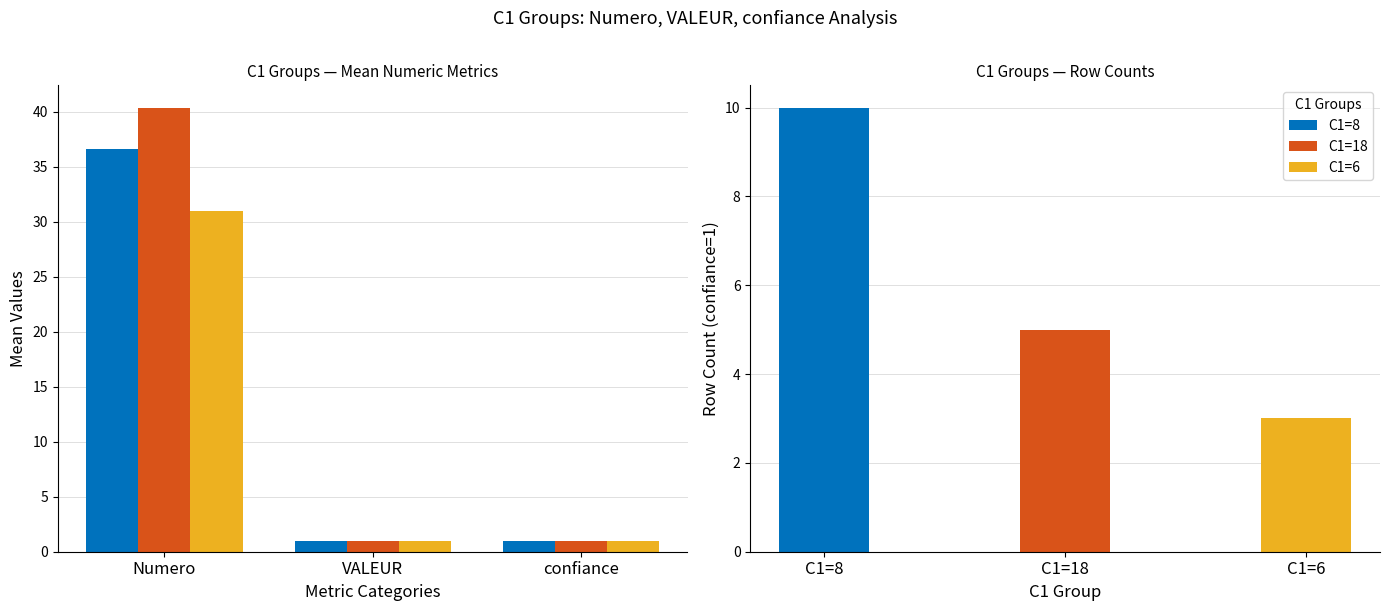

True or false: C1=6 has a value of 1.0 at VALEUR.

True